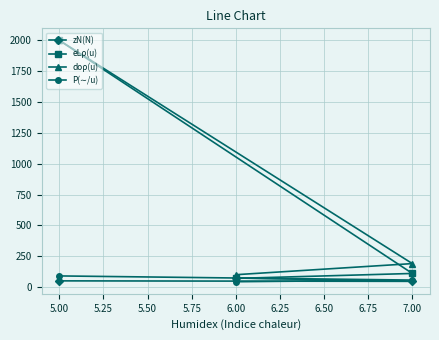

Is the value of doρ(u) at 5.00 greater than the value of zN(N) at 7.00?

Yes